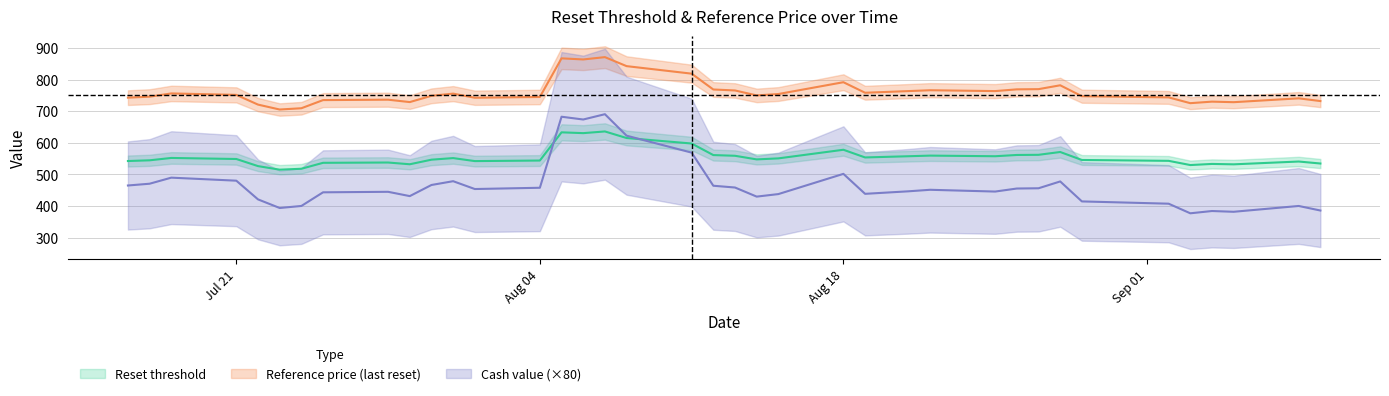

What is the greatest value displayed?

871.0